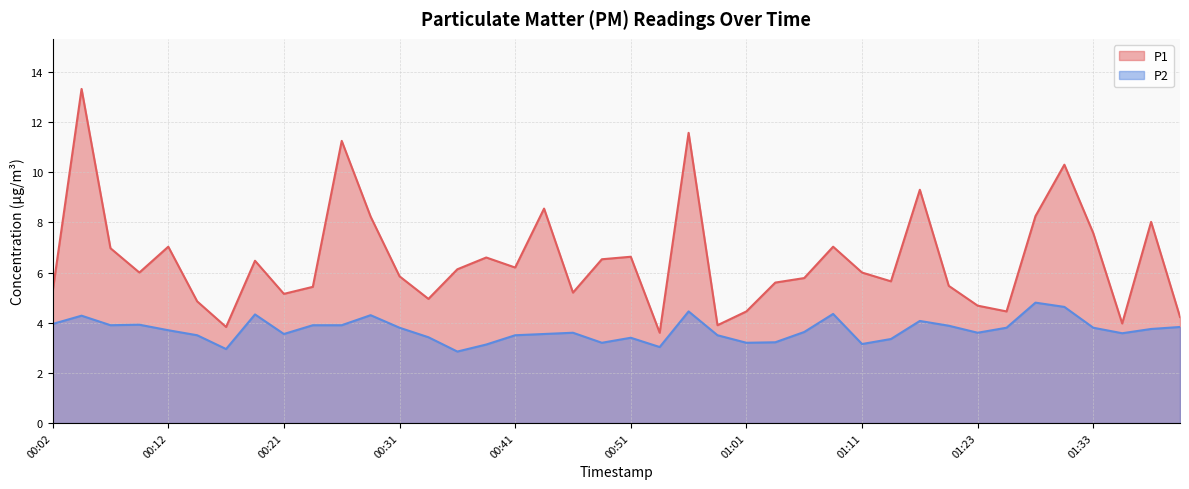

True or false: P2 and P1 intersect in this chart.

False